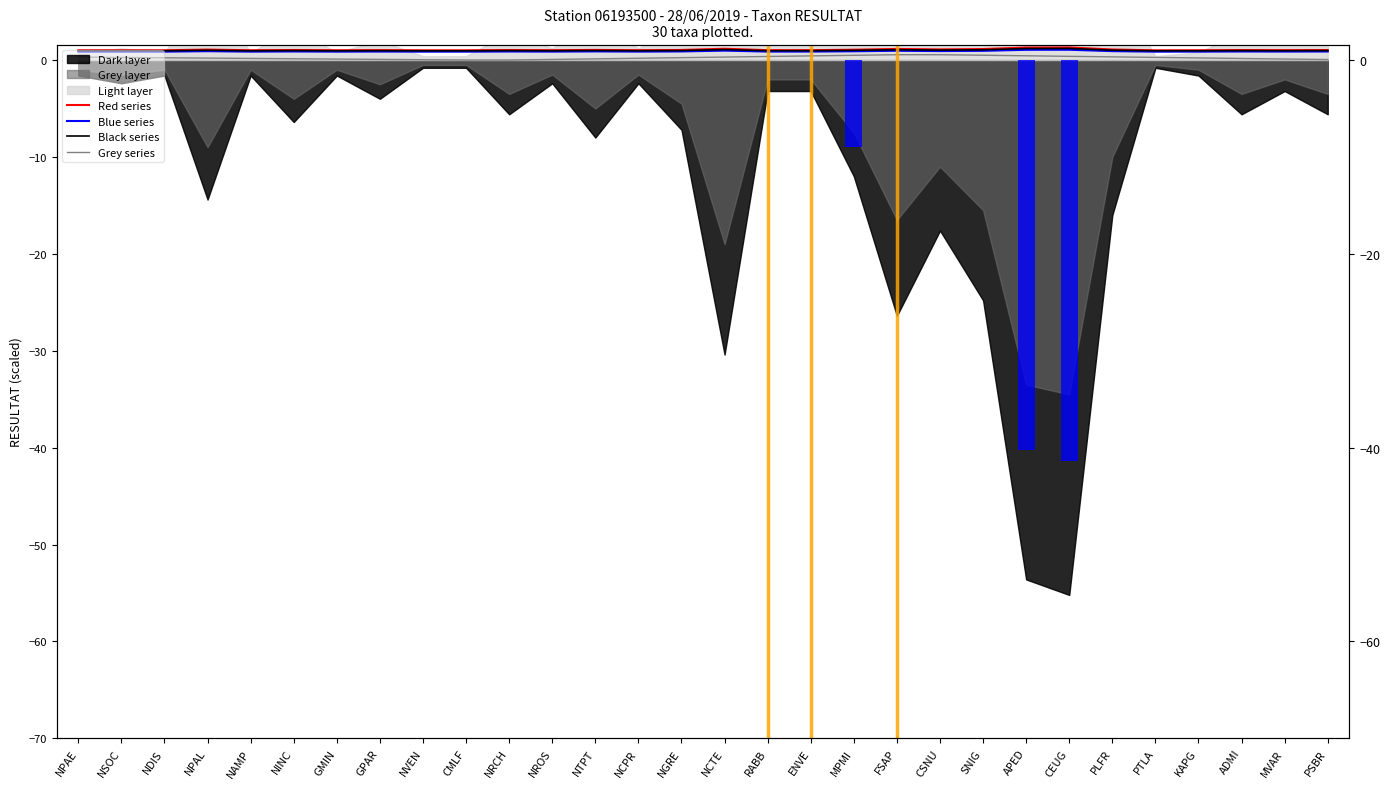

Which series has the widest spread of values?

Grey series